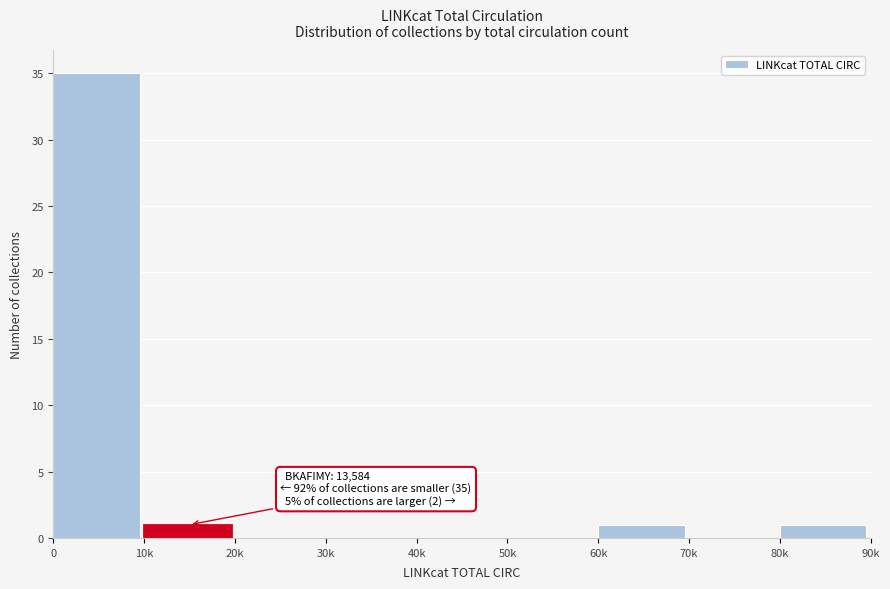

Reading right to left, list all the values displayed in this chart.

80k=1	70k=0	60k=1	50k=0	40k=0	30k=0	20k=0	10k=1	0=35